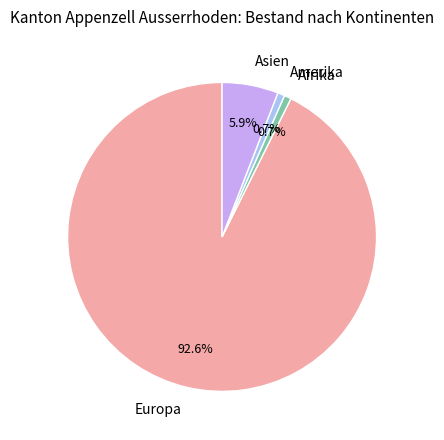

The Asien slice represents 13% of the pie. True or false?

False